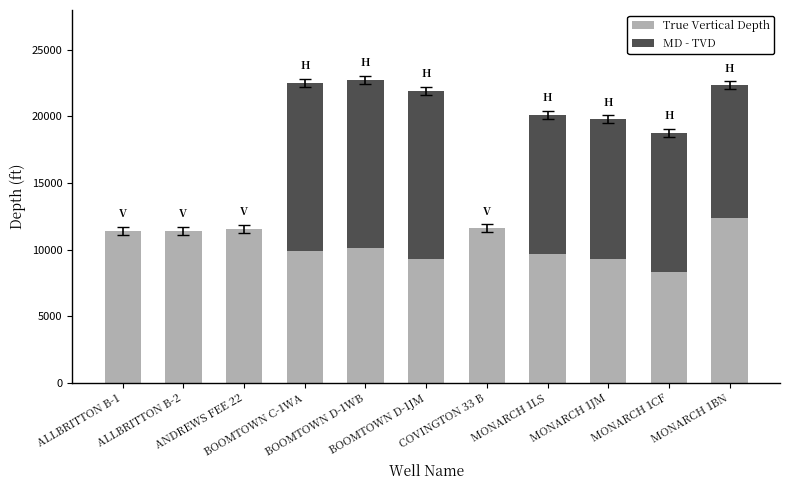

What is the maximum value for True Vertical Depth?

12363.5